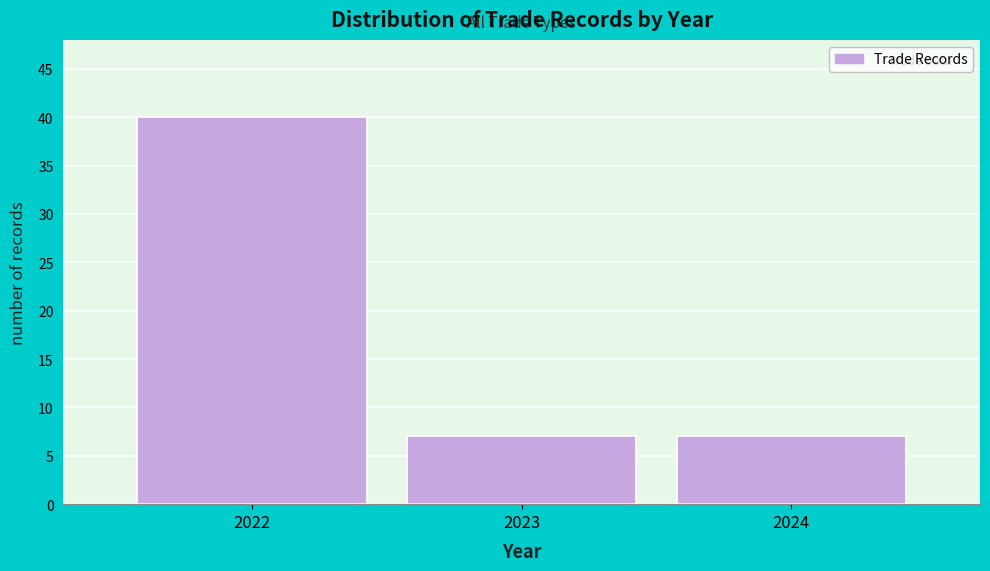

Reading left to right, list every bar in this chart as the range it spans on the x-axis followed by its height. The values are not printed on the chart, so give them approximately, as read against the axis.

2021.5 to 2022.5: 40
2022.5 to 2023.5: 7
2023.5 to 2024.5: 7